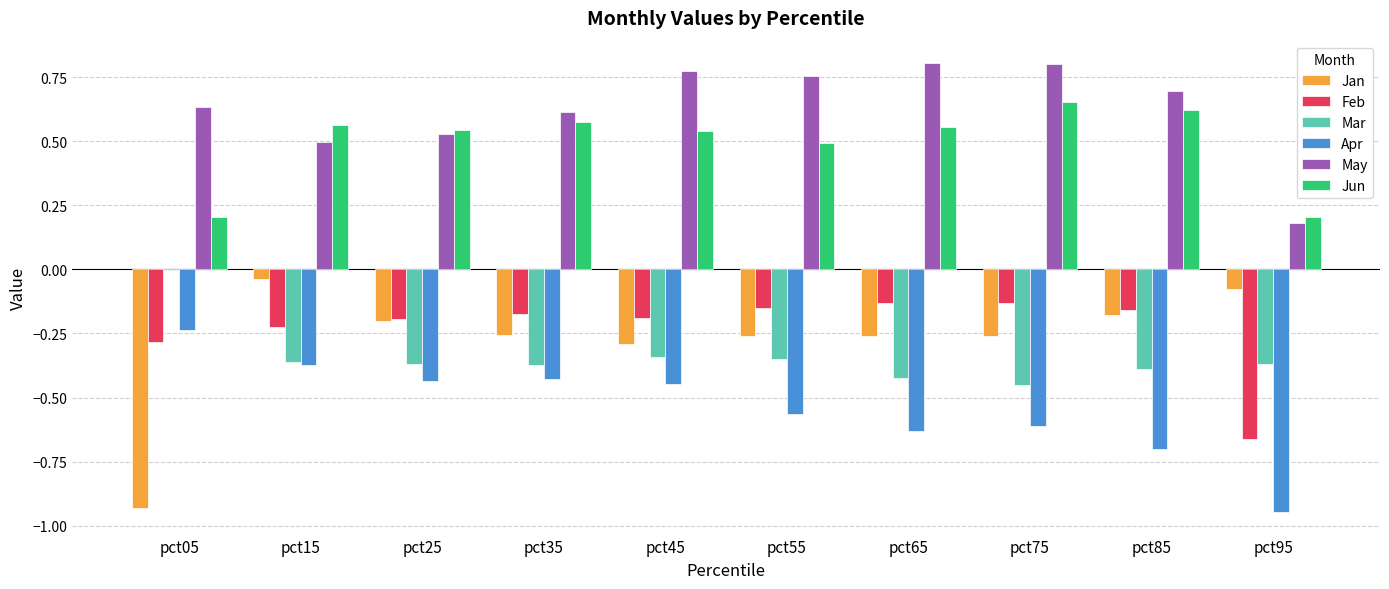

The May series shows 1.2 at pct55. True or false?

False